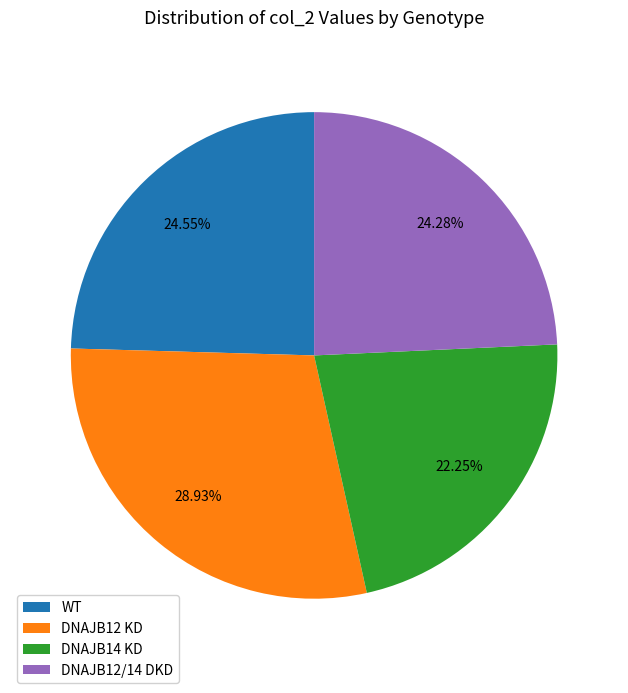

To the nearest percent, what percentage of the pie is DNAJB12 KD?

29%